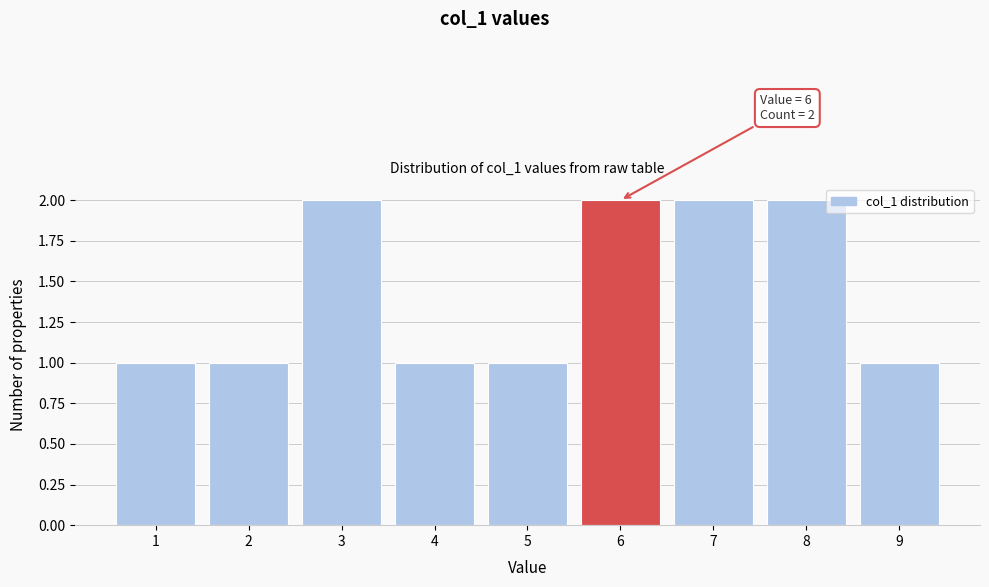

Reading left to right, extract all data points from this chart.

1=1	2=1	3=2	4=1	5=1	6=2	7=2	8=2	9=1